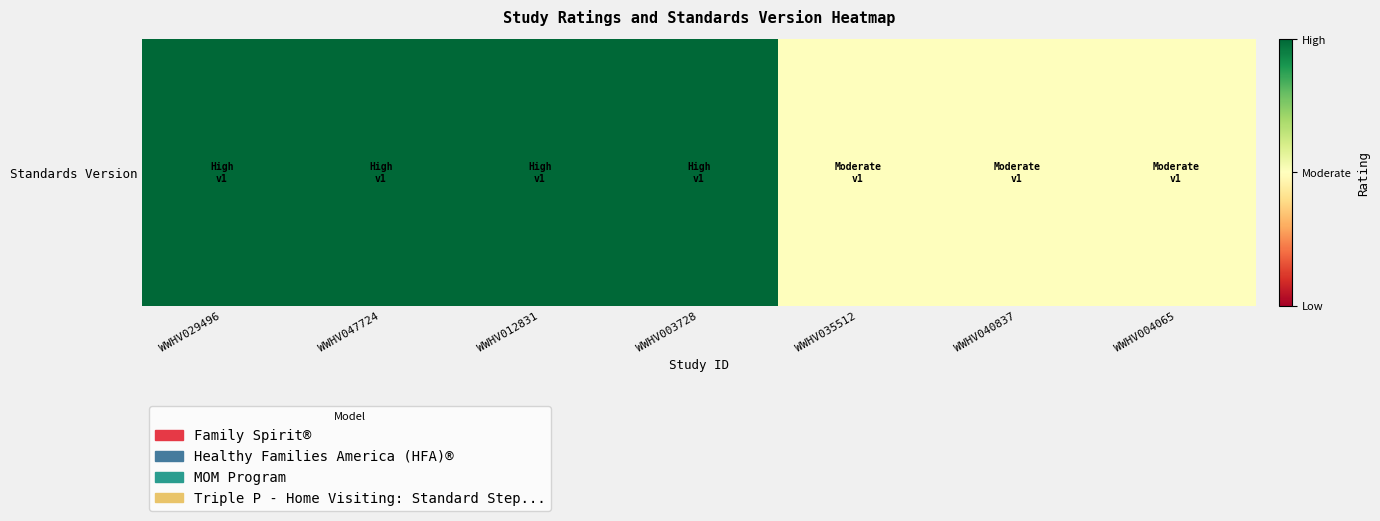

Reading left to right, transcribe all the data shown in this chart.

WWHV029496=2	WWHV047724=2	WWHV012831=2	WWHV003728=2	WWHV035512=1	WWHV040837=1	WWHV004065=1